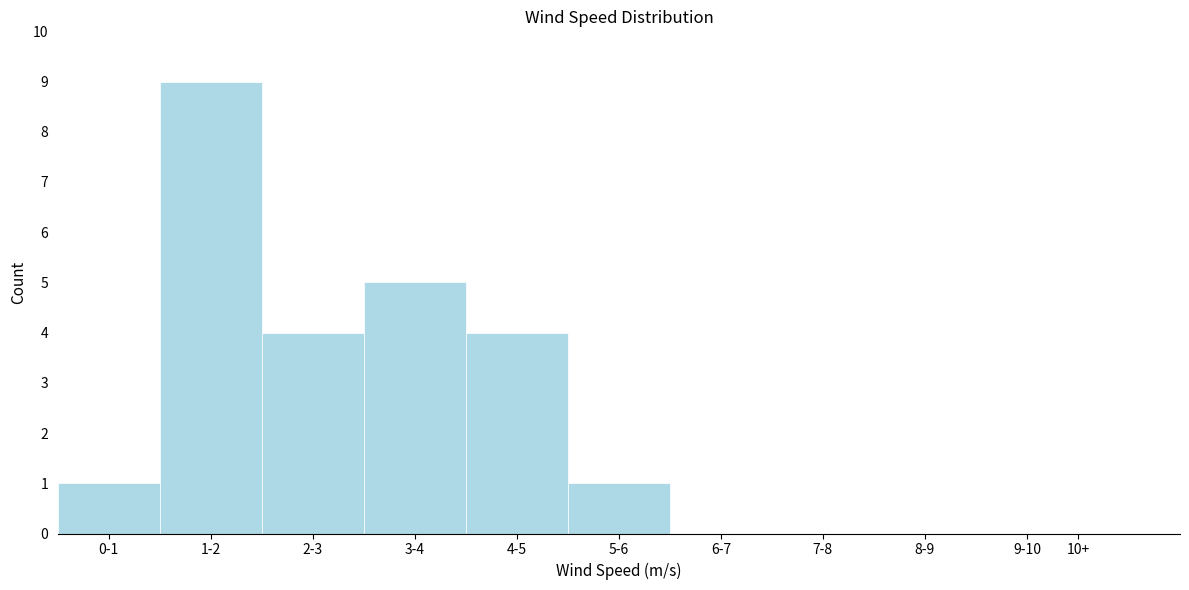

Reading left to right, extract all data points from this chart.

0-1=1	1-2=9	2-3=4	3-4=5	4-5=4	5-6=1	6-7=0	7-8=0	8-9=0	9-10=0